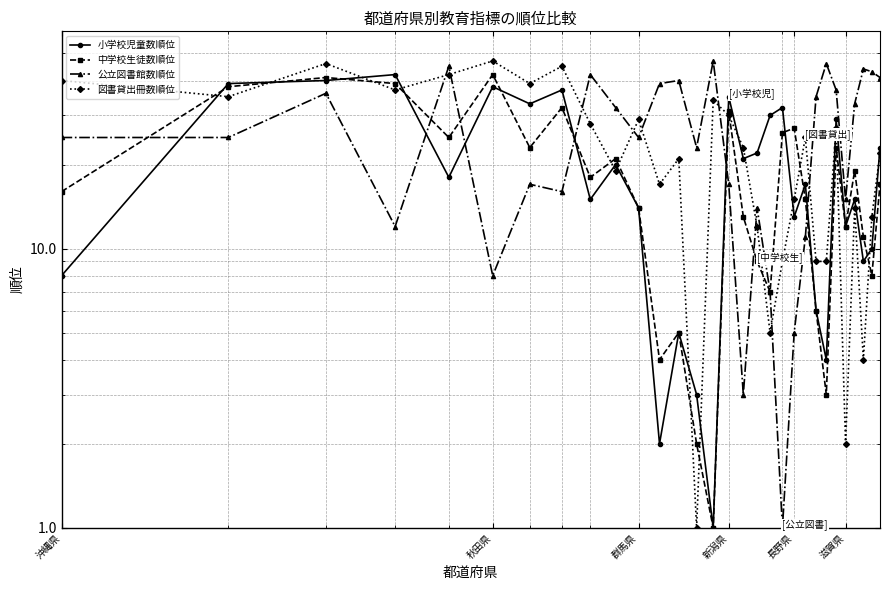

Which series has the largest total across all categories?

公立図書館数順位